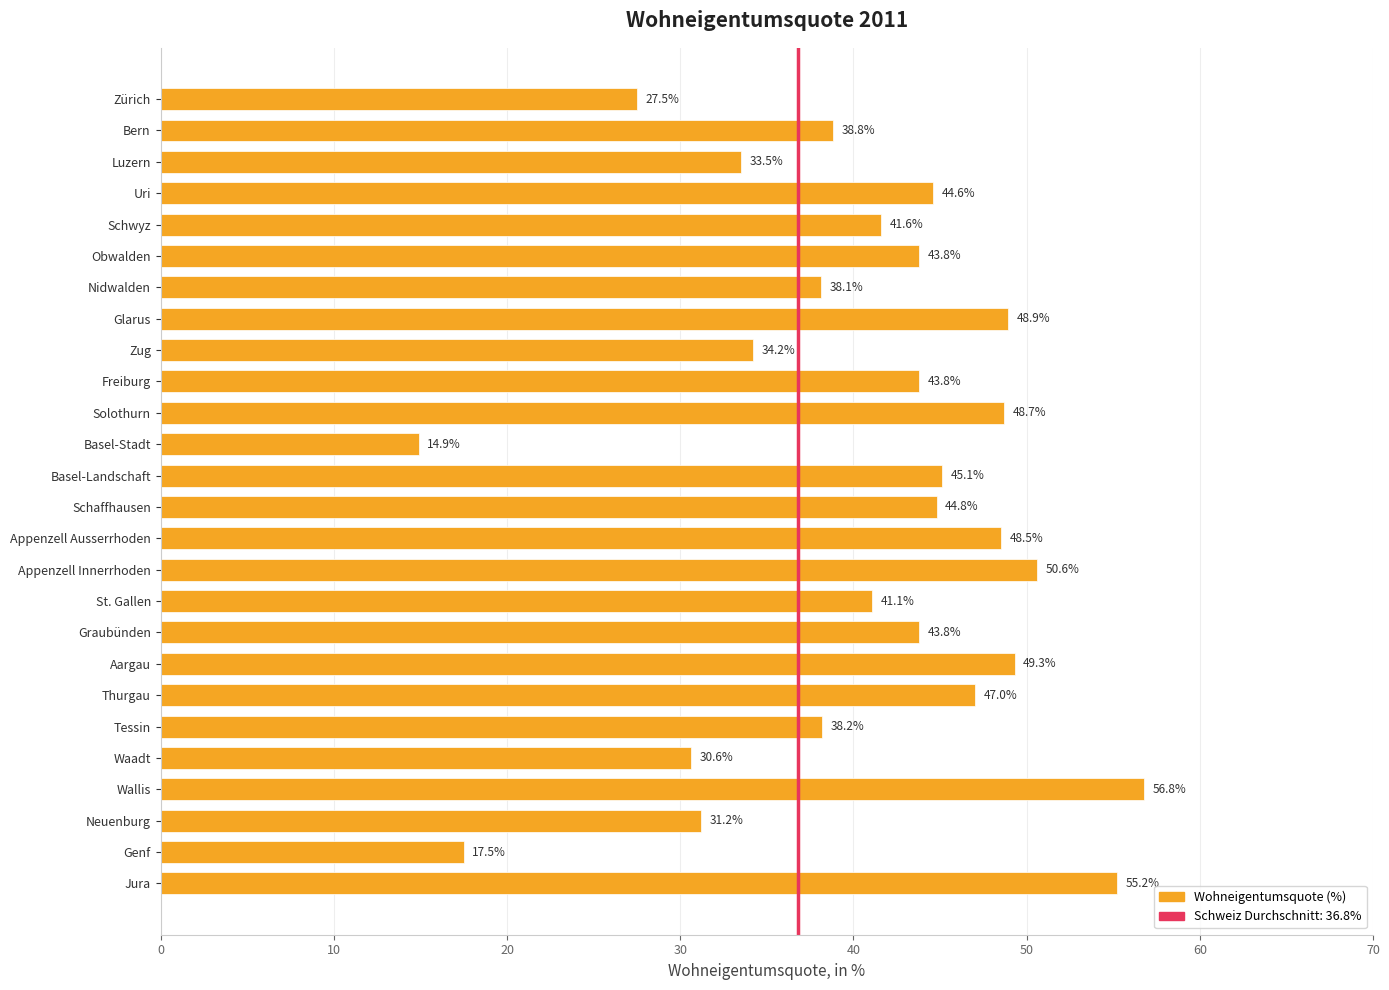

The chart shows a value of 27.5 at Zürich. True or false?

True